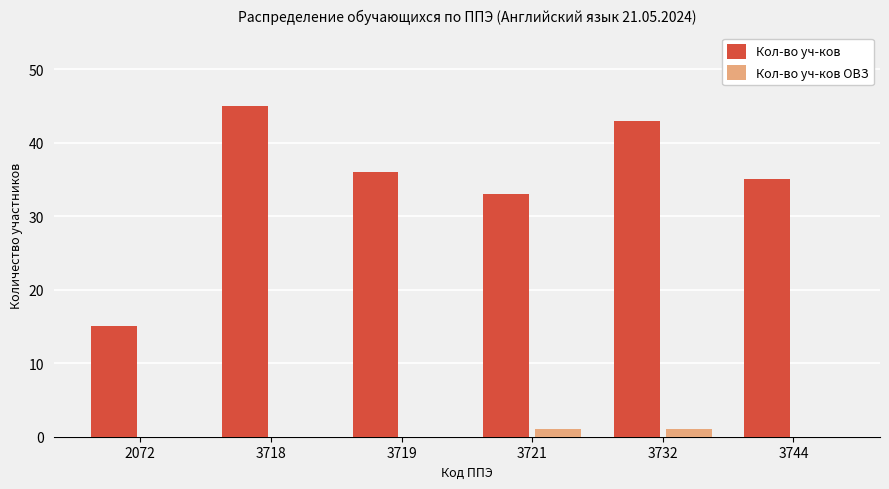

Which series changed the most between 2072 and 3718?

Кол-во уч-ков